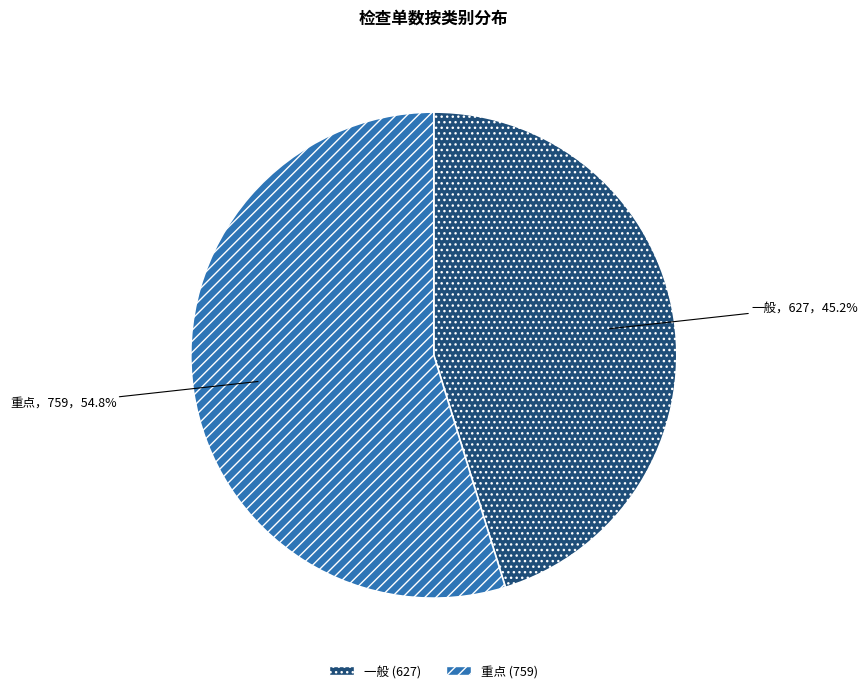

Does any single category account for the majority?

Yes